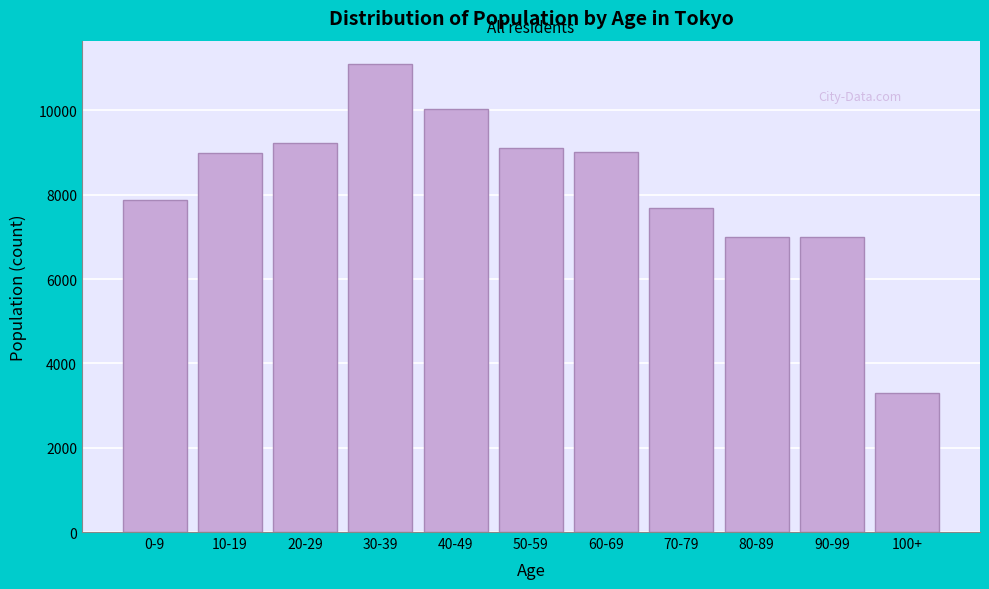

Is it true that the value at 80-89 is 9300?

False